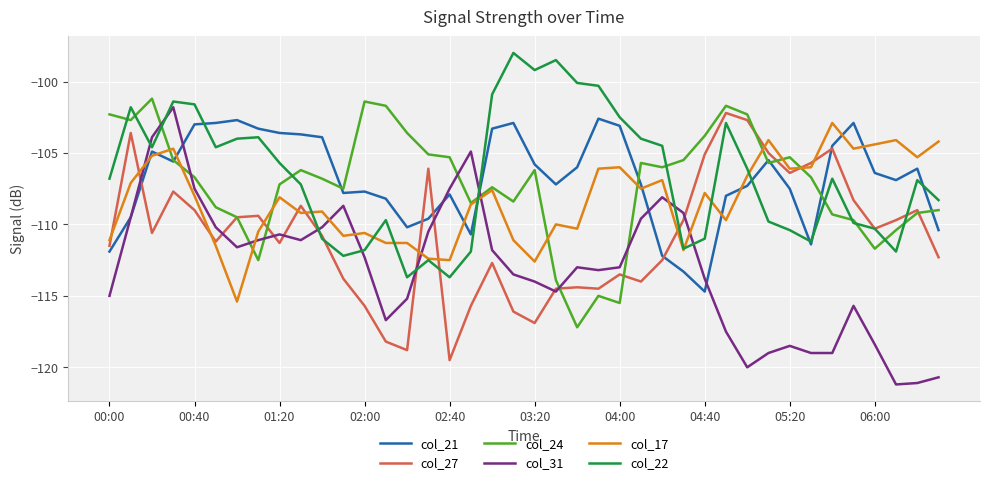

Which series has the largest range (max minus min)?

col_31